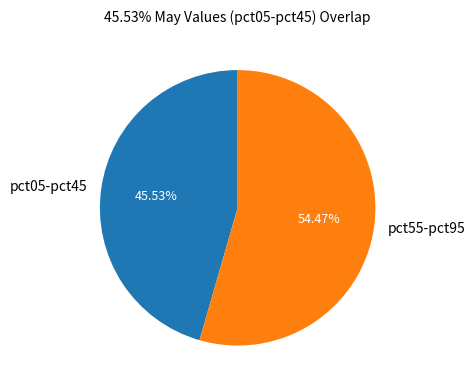

To the nearest percent, what is the difference between the largest and smallest slice percentages?

9%